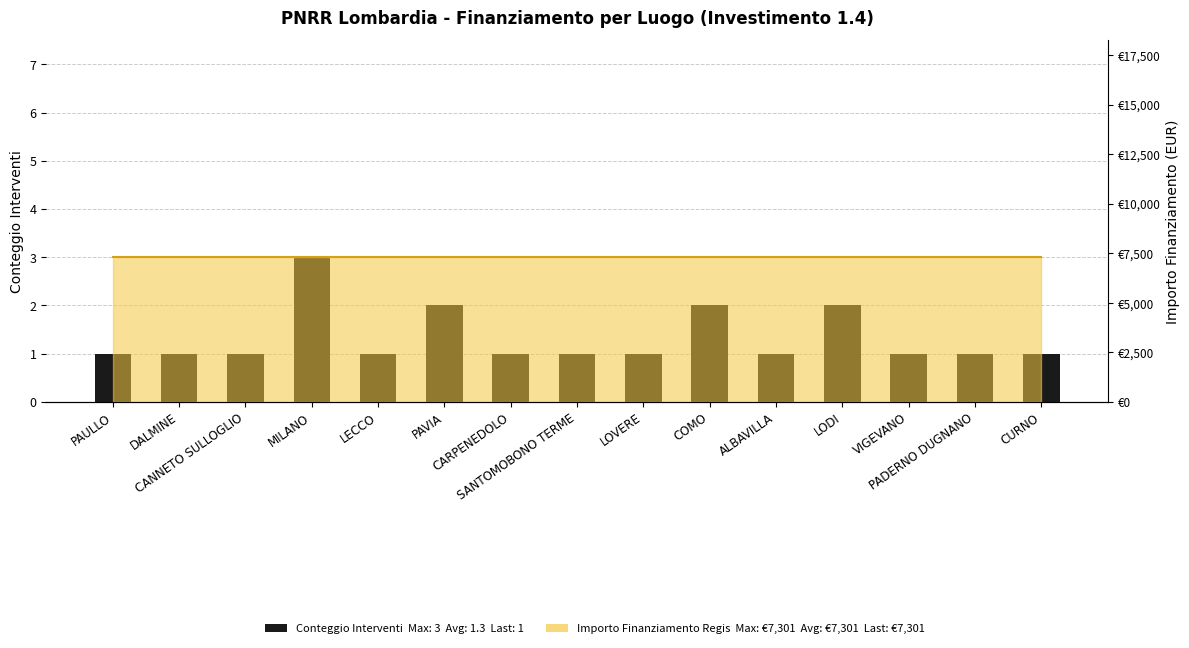

Which has a higher value, LECCO or DALMINE?

LECCO